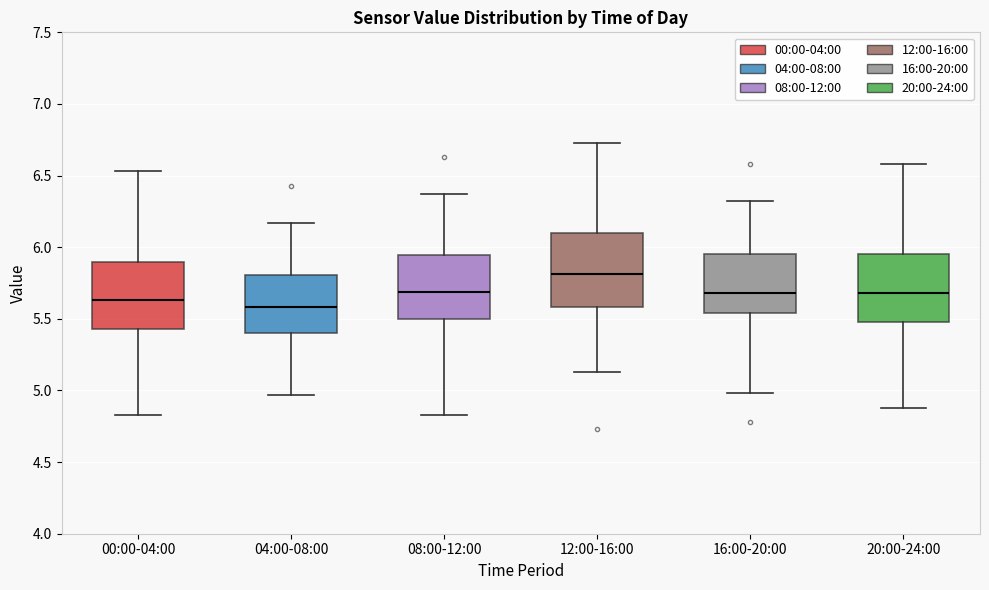

Reading left to right, read every box against the y-axis: the position of its median line, the range the box covers, and the ends of its whiskers. The values are not printed on the chart, so give them approximately, as read against the axis.

00:00-04:00: median 5.65, box 5.45 to 5.90, whiskers 4.85 to 6.55
04:00-08:00: median 5.60, box 5.40 to 5.80, whiskers 4.95 to 6.15
08:00-12:00: median 5.70, box 5.50 to 5.95, whiskers 4.85 to 6.35
12:00-16:00: median 5.80, box 5.60 to 6.10, whiskers 5.15 to 6.75
16:00-20:00: median 5.70, box 5.55 to 5.95, whiskers 5.00 to 6.30
20:00-24:00: median 5.70, box 5.50 to 5.95, whiskers 4.90 to 6.60